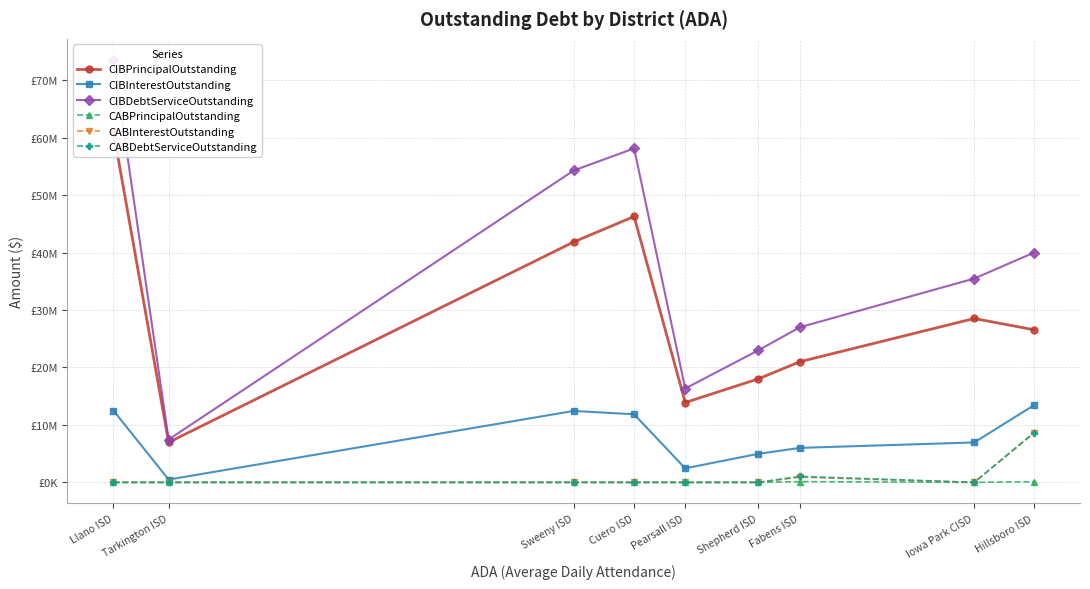

What is the label of the 2nd point from the right?

Iowa Park CISD